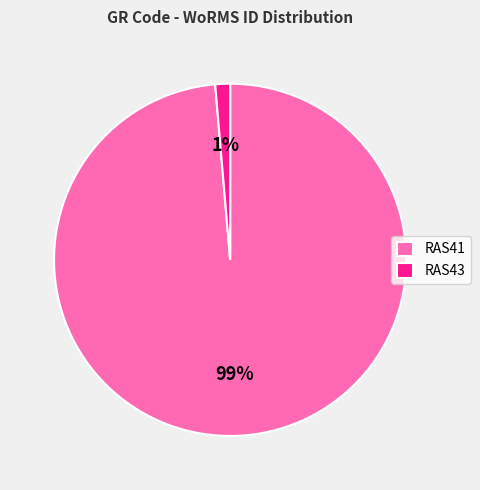

Is the sum of RAS41 and RAS43 greater than half?

Yes